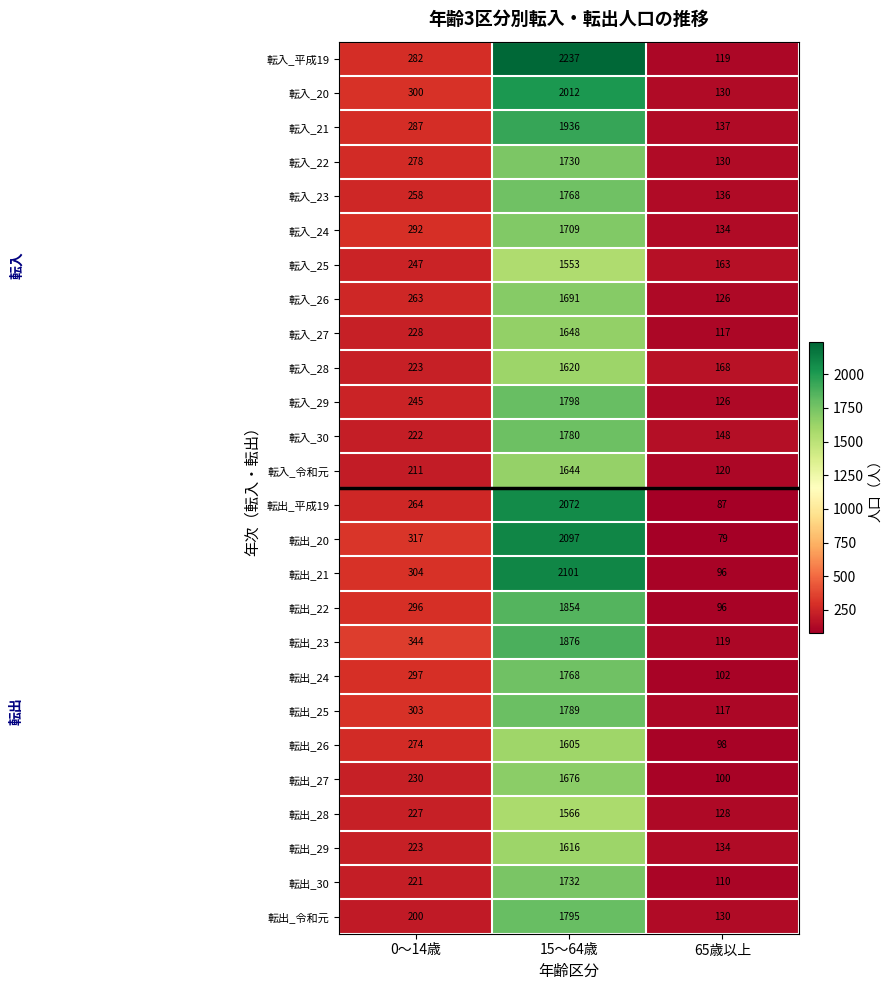

What is the sum of all 転入_30 values?

2150